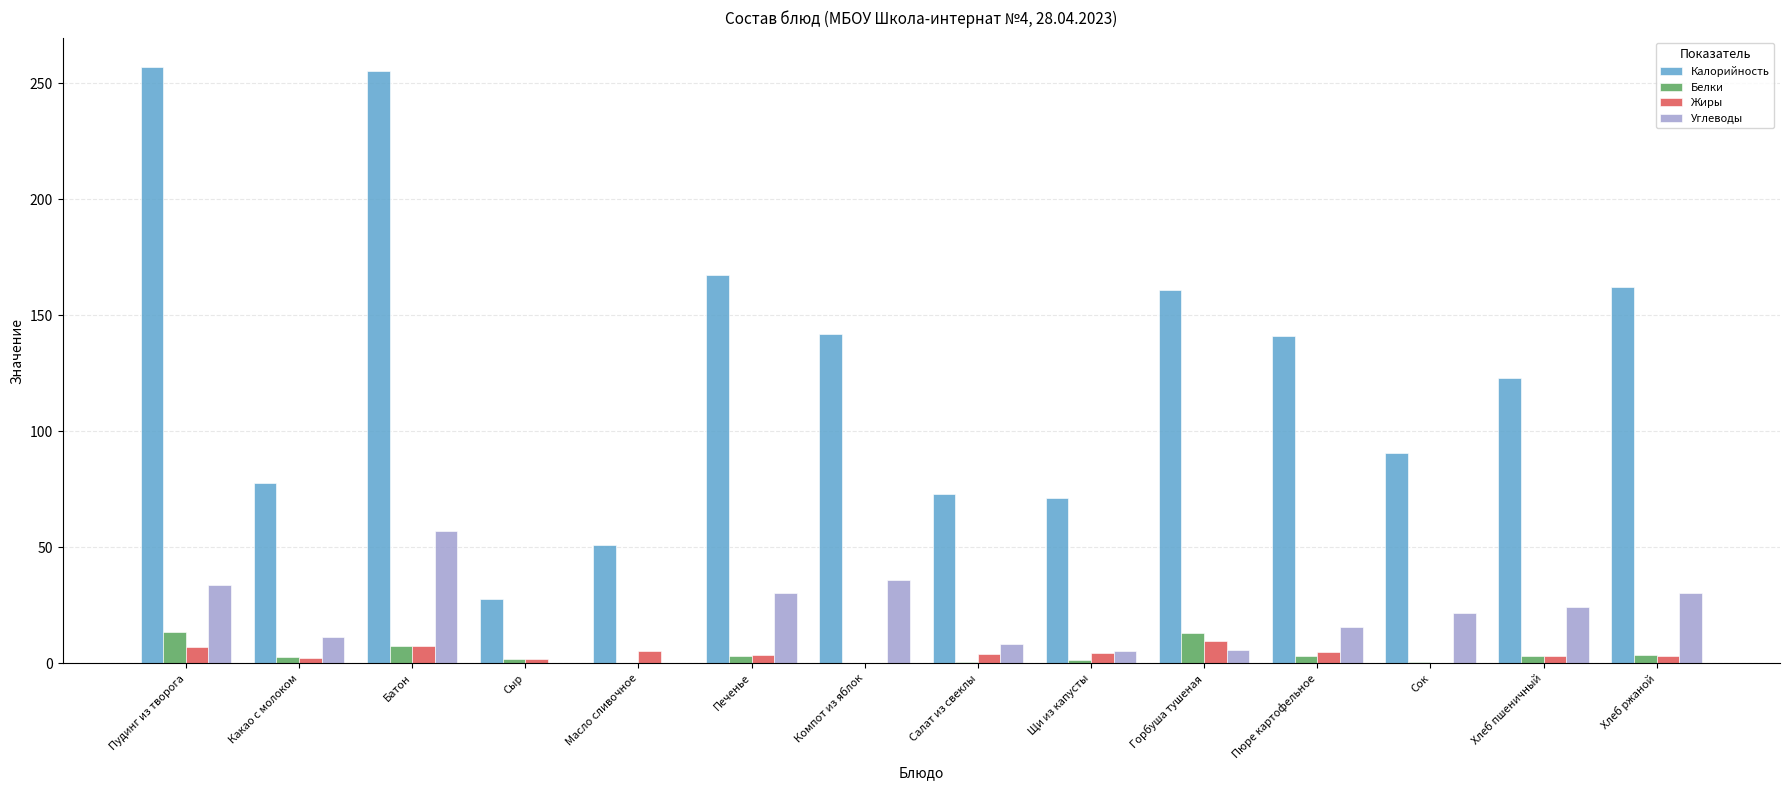

What is the maximum value shown in the chart?

256.8